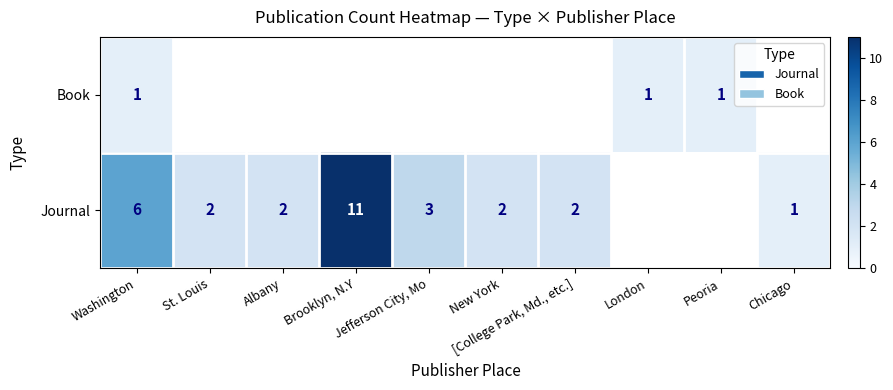

What is the greatest value displayed?

11.0